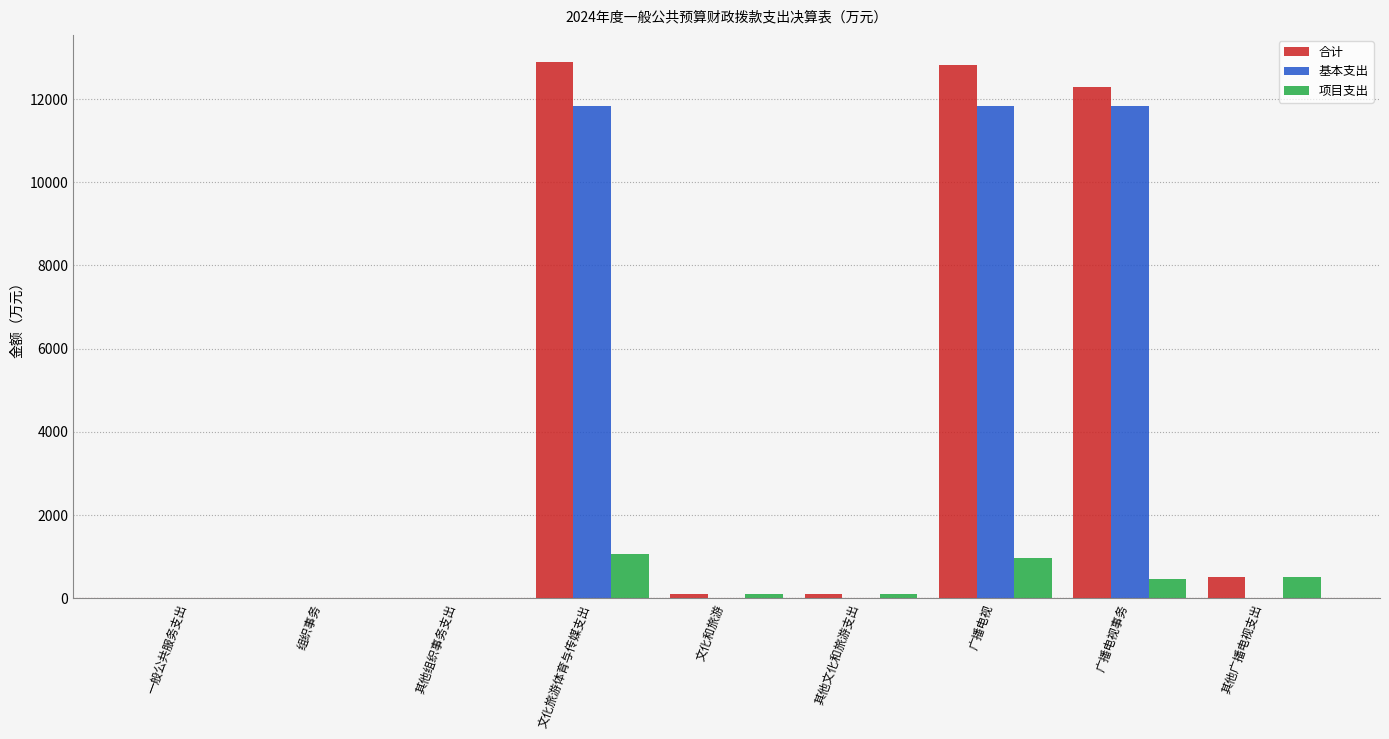

How many series are shown in this chart?

3